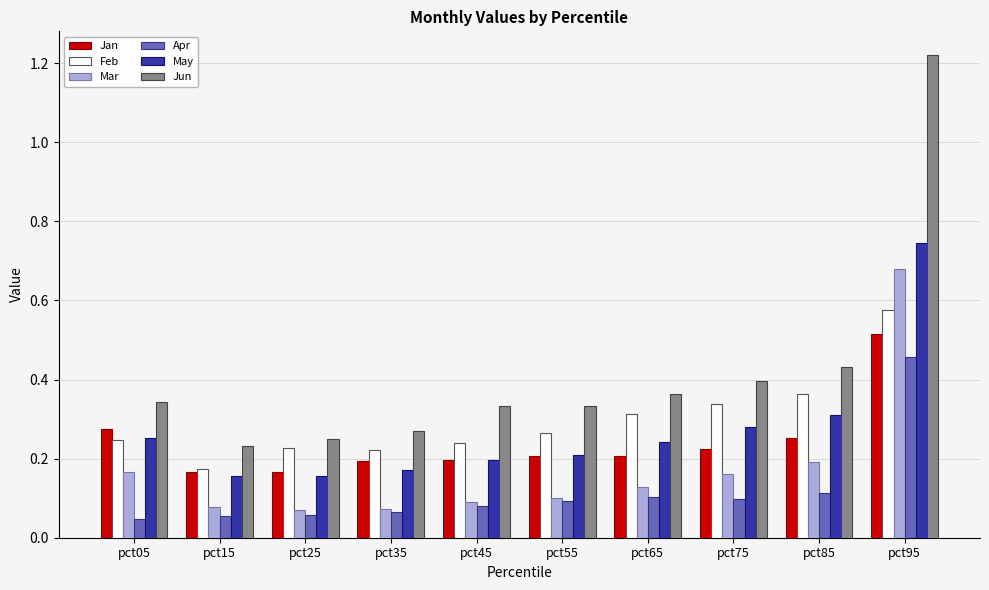

Rank the series by their maximum value, from lowest to highest.

Apr, Jan, Feb, Mar, May, Jun